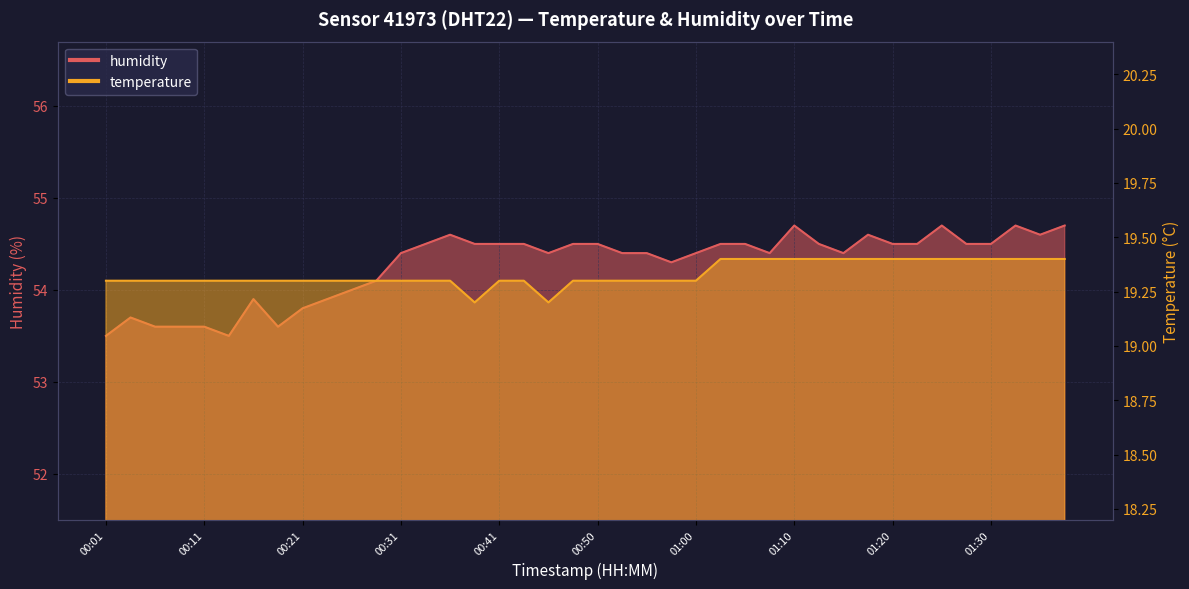

True or false: humidity and temperature cross at least once.

False